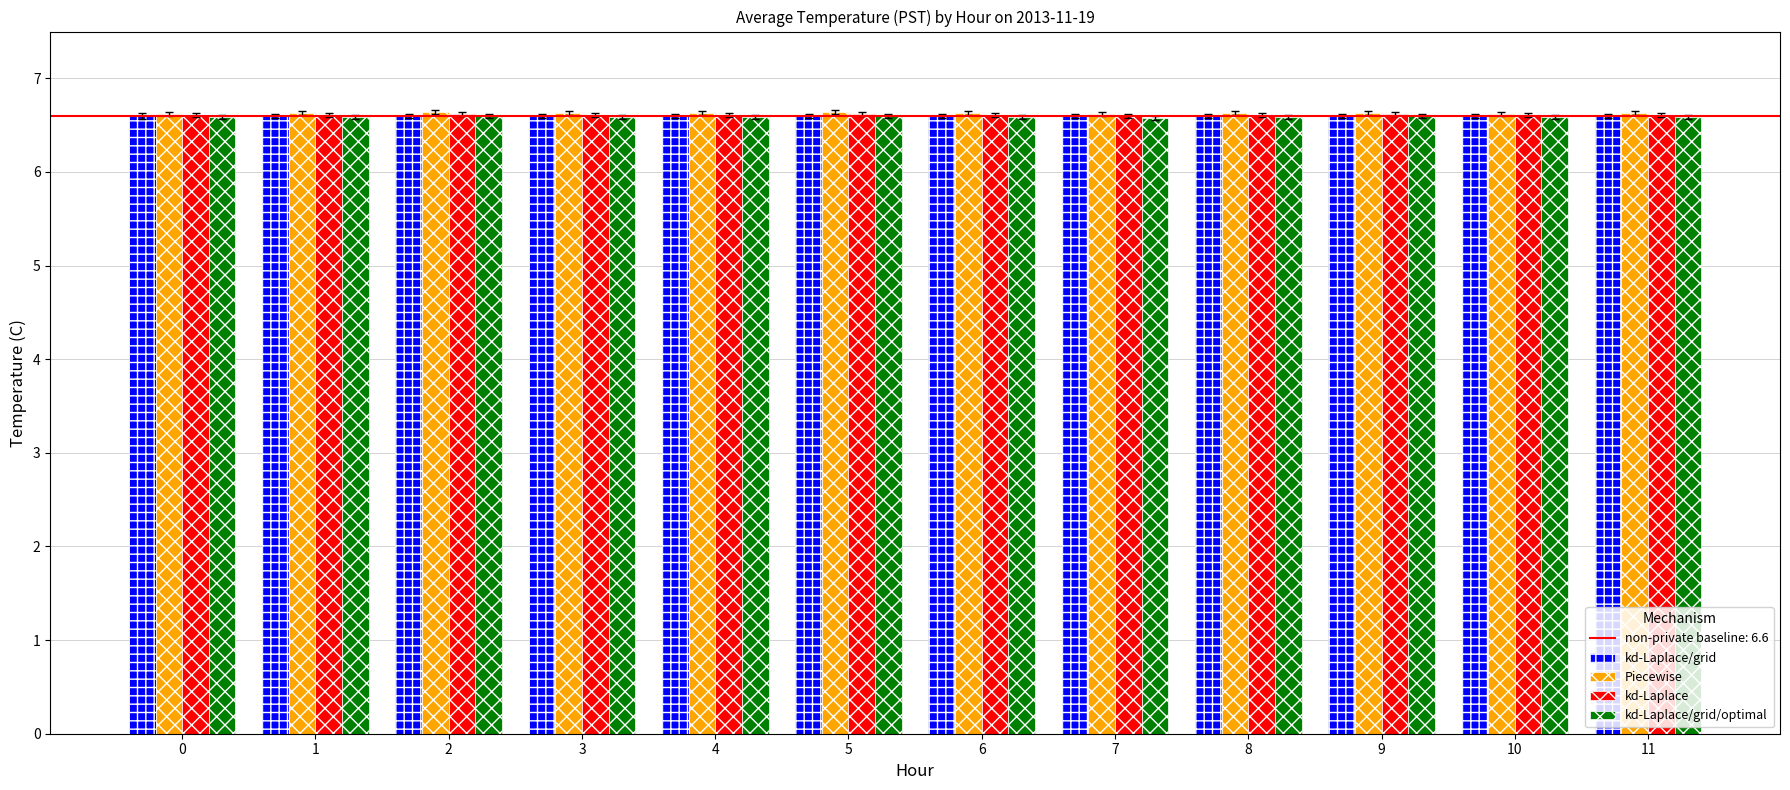

Is it true that kd-Laplace equals 9.3 at 10?

False